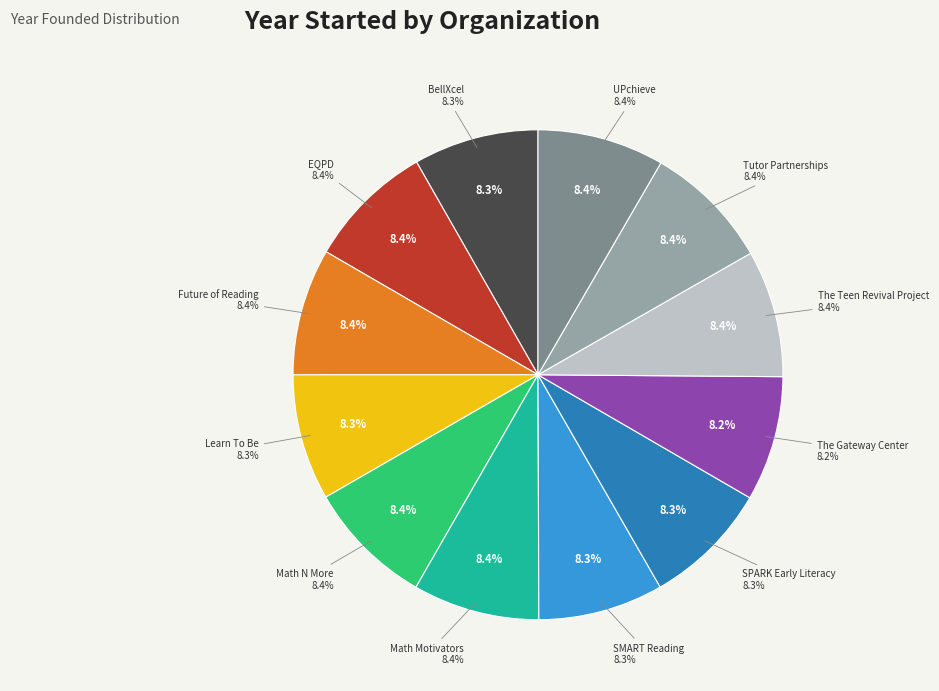

To the nearest percent, what is the average slice percentage?

8%